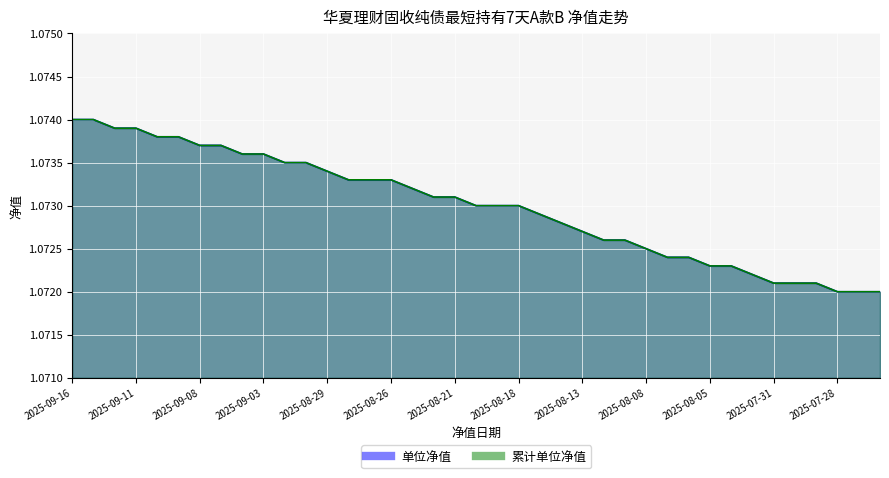

True or false: 单位净值 and 累计单位净值 intersect in this chart.

False